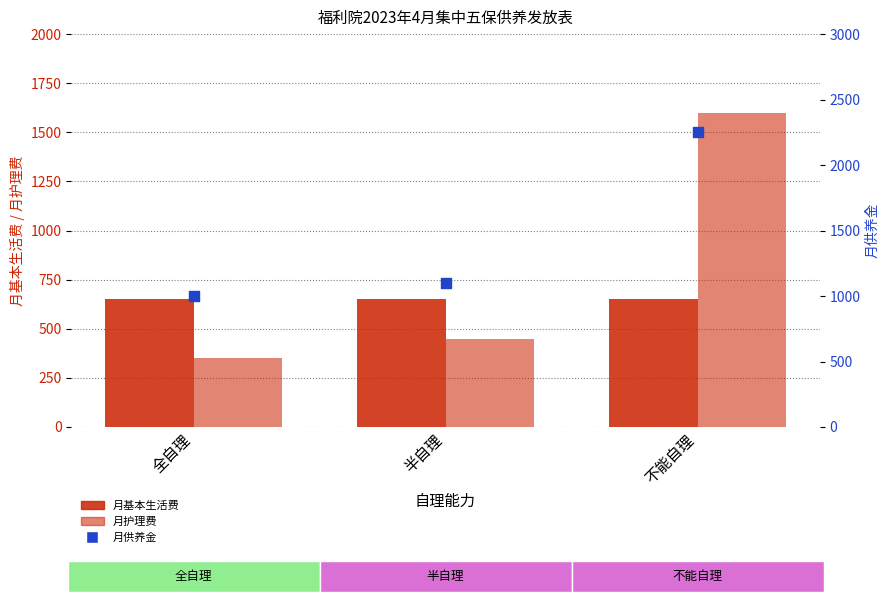

At which category is the sum across all series the highest?

不能自理